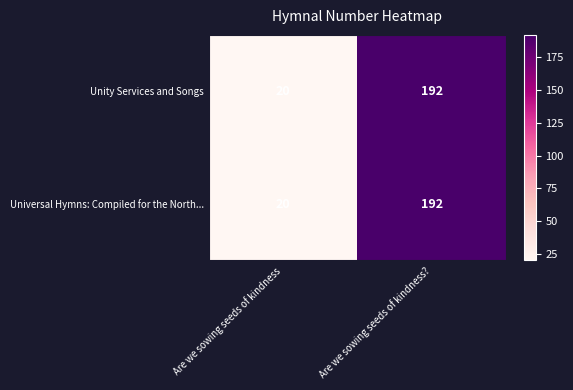

At which label is Universal Hymns: Compiled for the North... closest to 106?

Are we sowing seeds of kindness